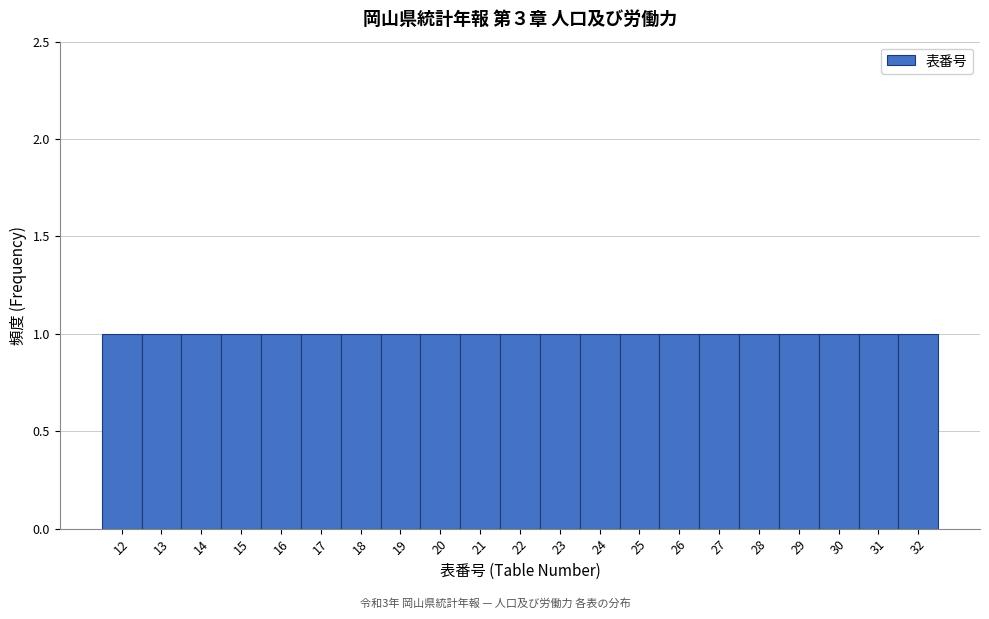

How tall is the bar that spans 14.5 to 15.5 on the x-axis? The values are not printed on the chart, so give them approximately, as read against the axis.

1